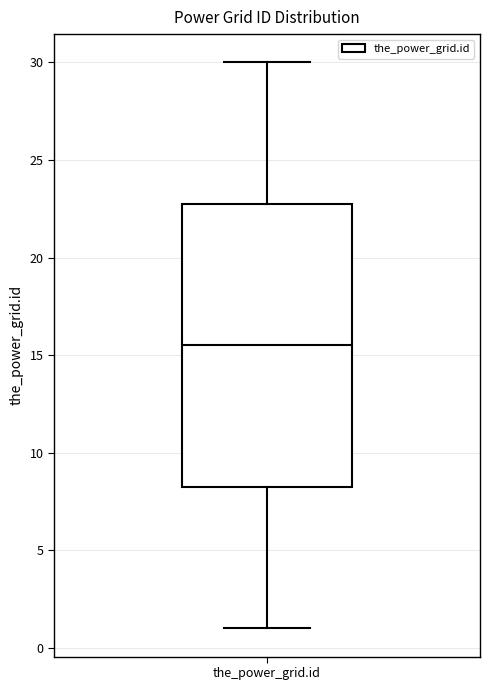

Transcribe this box plot: give where the median line is, the range the box spans, and where the two whiskers end, as read against the y-axis. The values are not printed on the chart, so give them approximately, as read against the axis.

median 15.5, box 8.5 to 23.0, whiskers 1.0 to 30.0